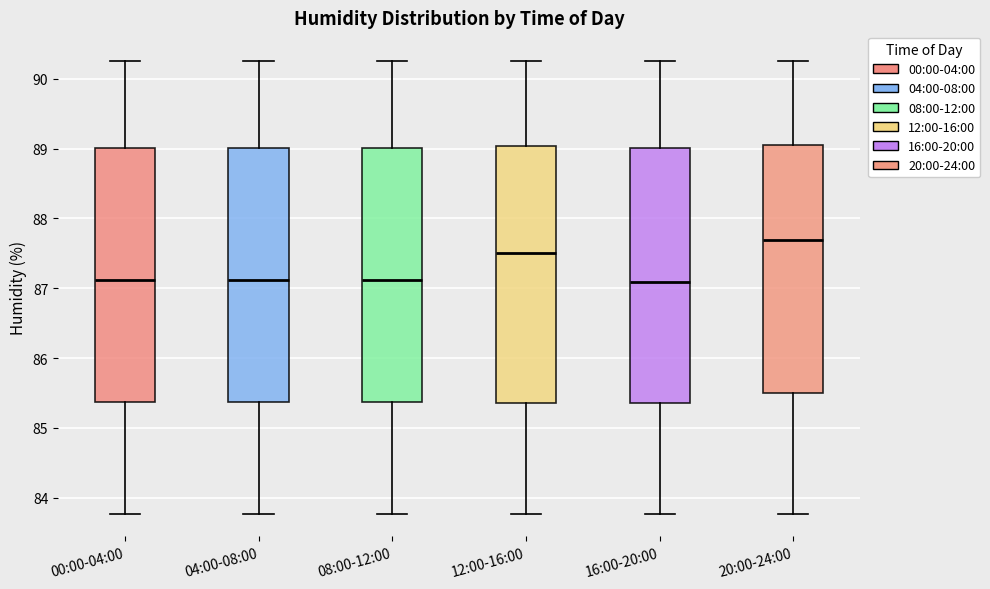

Where is the upper edge of the box for 04:00-08:00 on the y-axis? The values are not printed on the chart, so give them approximately, as read against the axis.

89.0